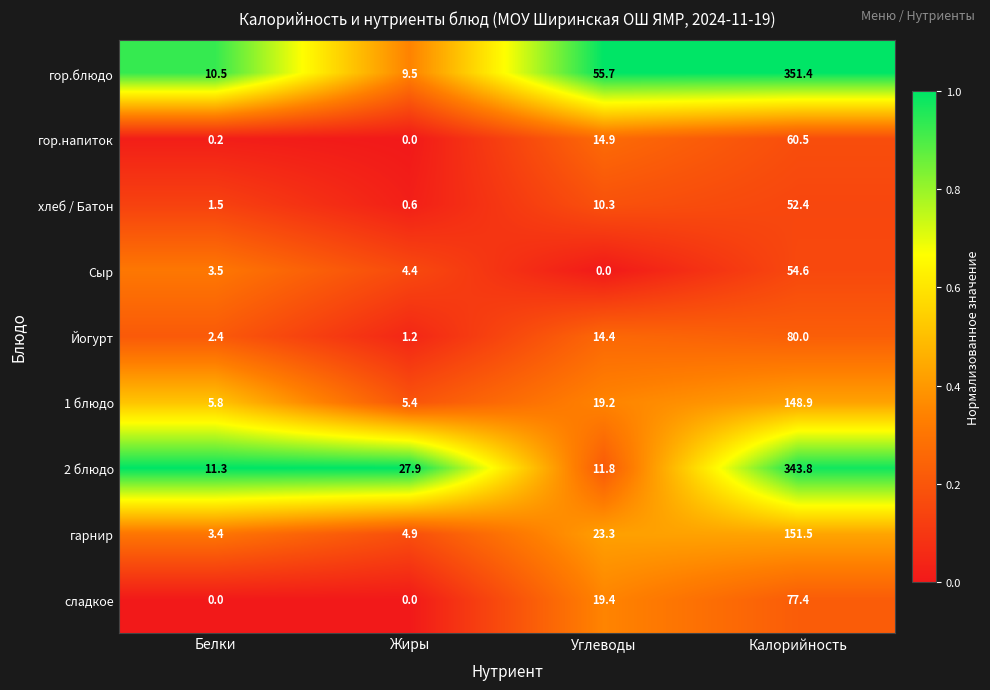

Read the сладкое value at Углеводы.

19.4